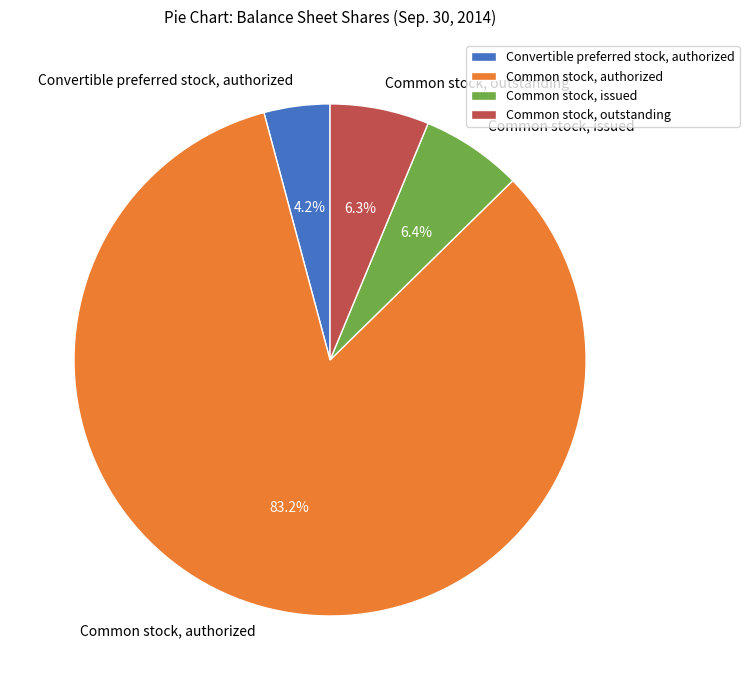

To the nearest percent, what is the difference between the Convertible preferred stock, authorized and Common stock, issued slice percentages?

2%